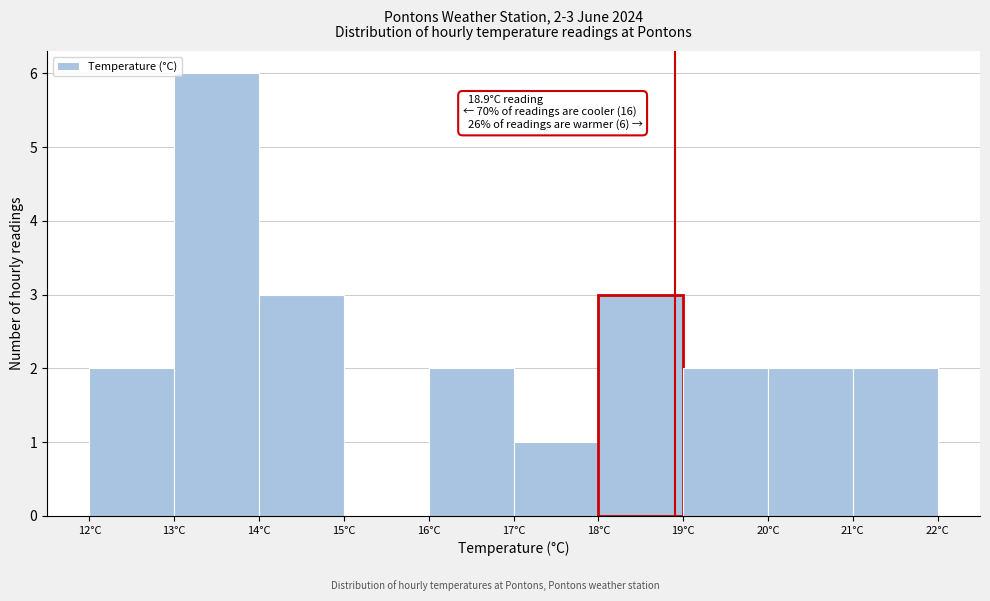

Which range on the x-axis has the tallest bar?

13 to 14